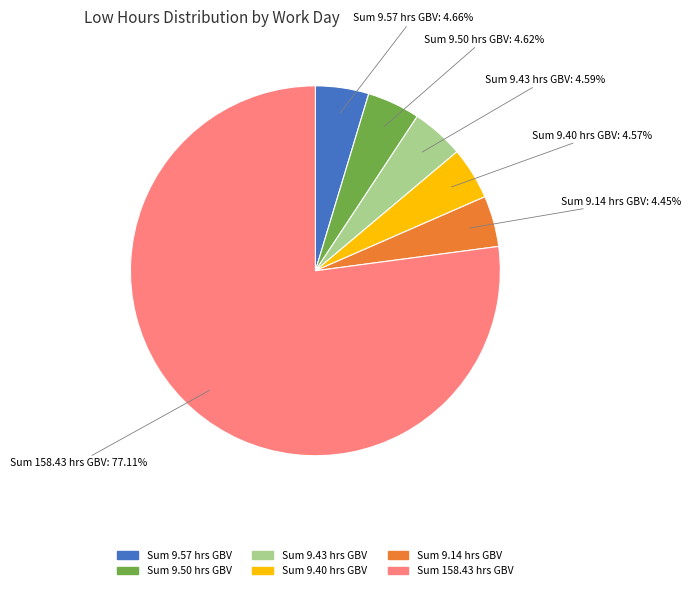

Is there a majority slice in this chart?

Yes